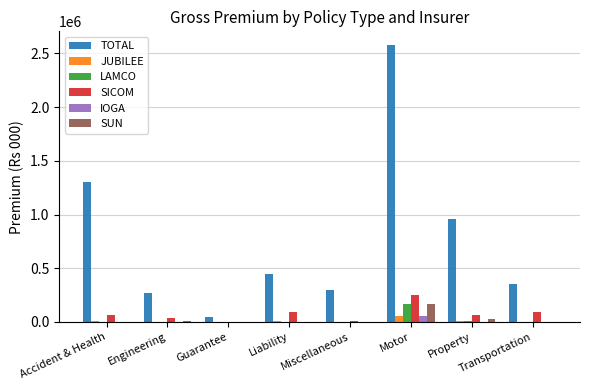

At which category is the sum across all series the highest?

Motor